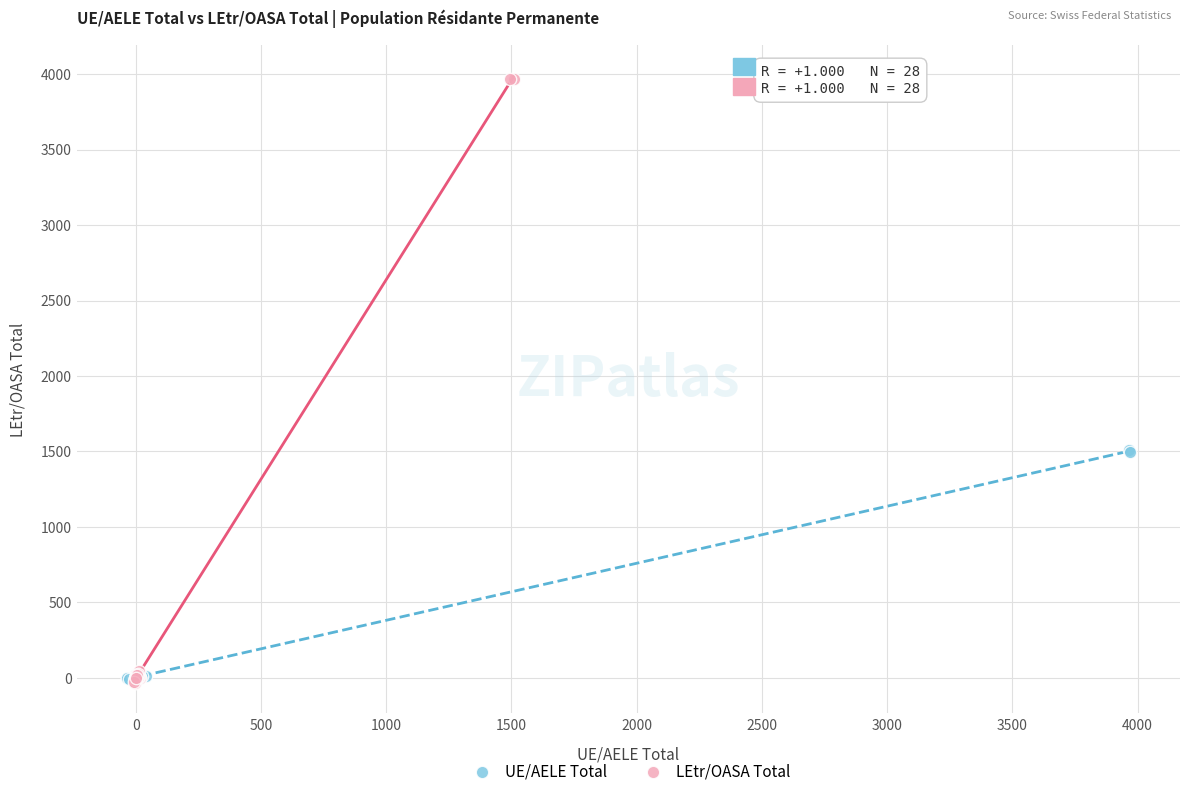

What are all the series names shown in the legend?

UE/AELE Total, LEtr/OASA Total